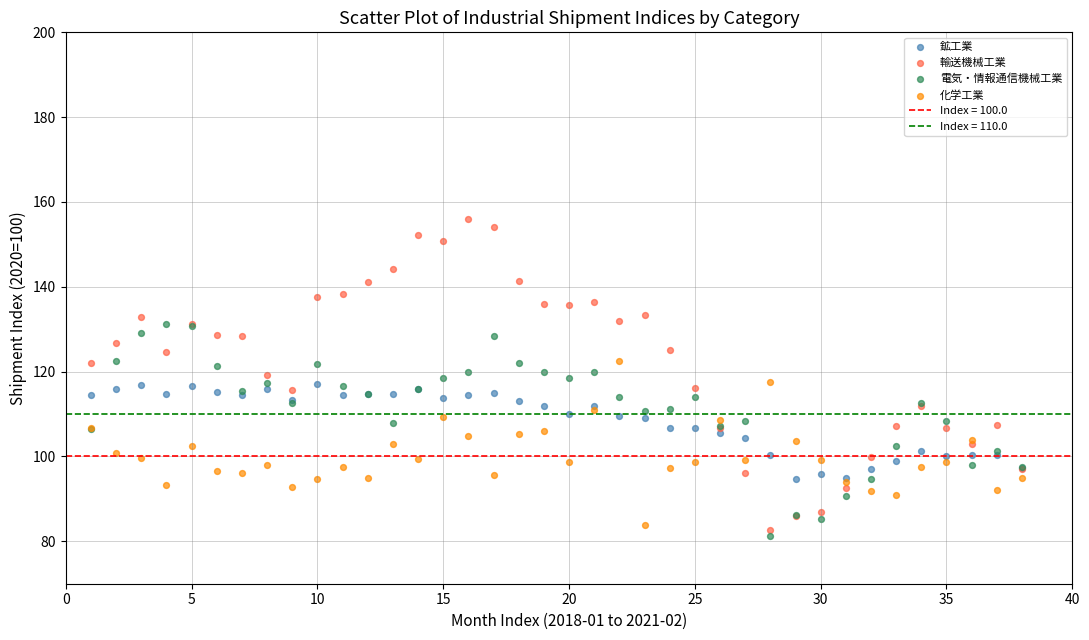

What is the X range (max minus min) for the scatter plot?

37.0